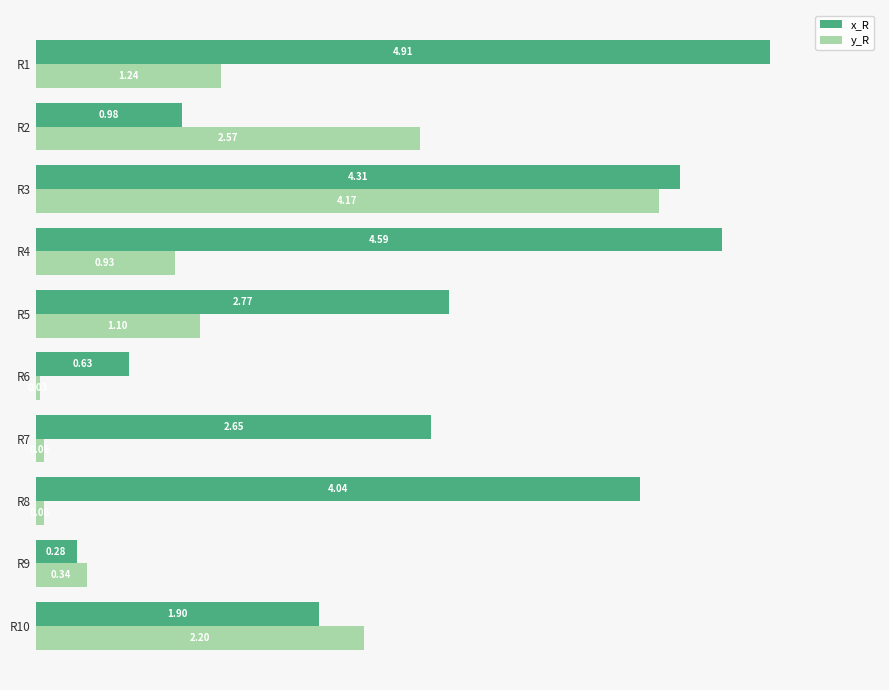

List the series in order of their overall mean, lowest first.

y_R, x_R